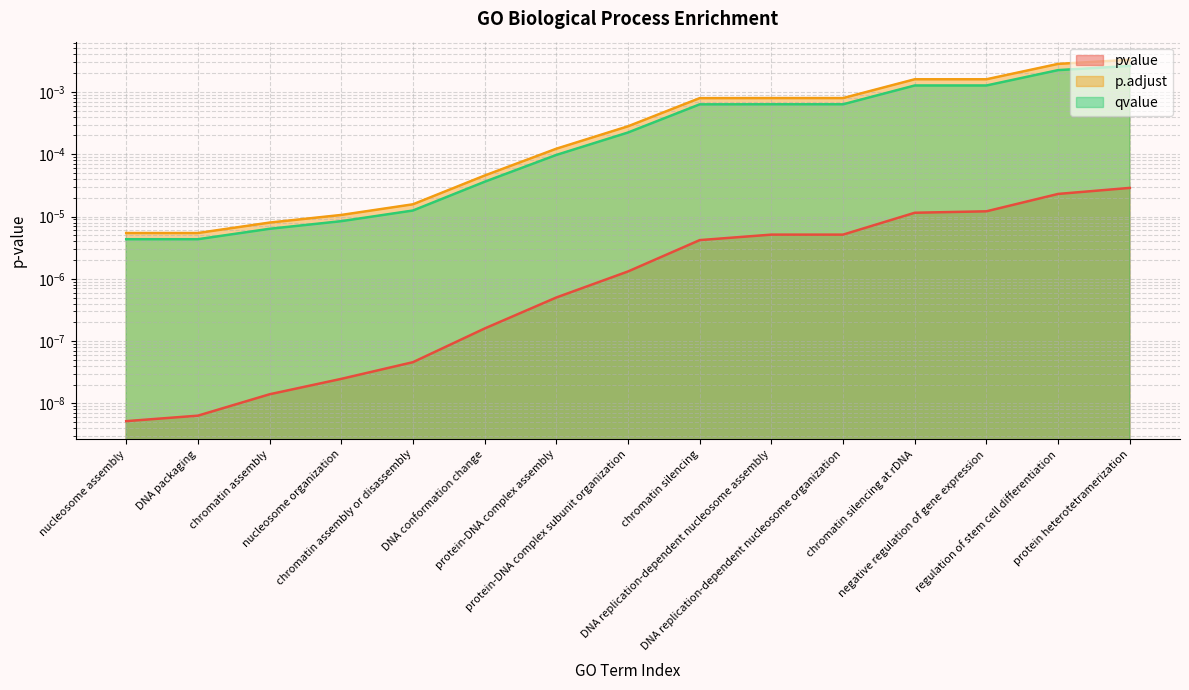

Which series has the largest total across all categories?

p.adjust